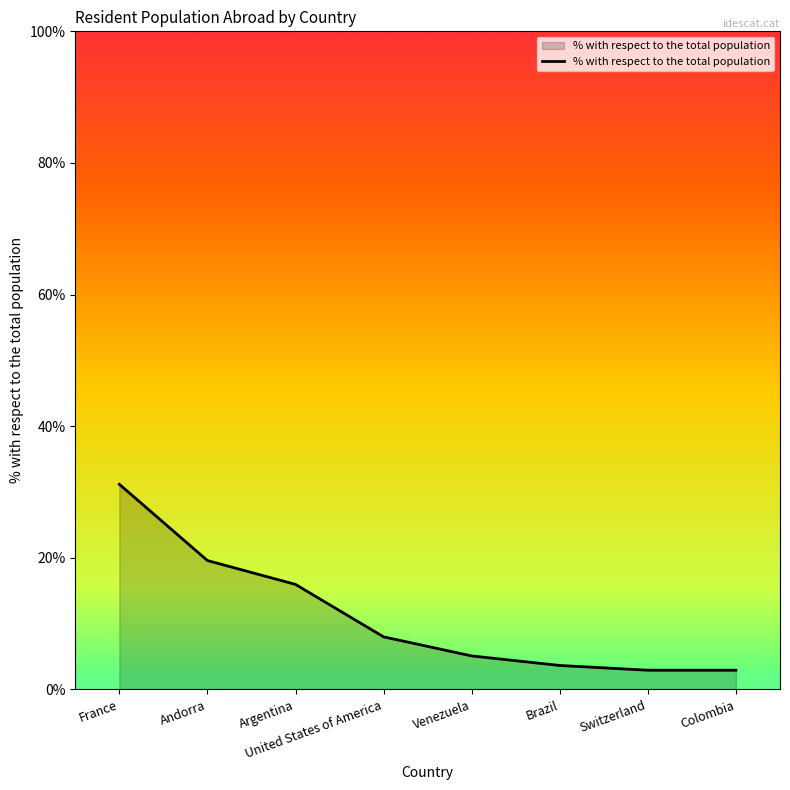

What is the change in value from Andorra to Venezuela?

-14.5